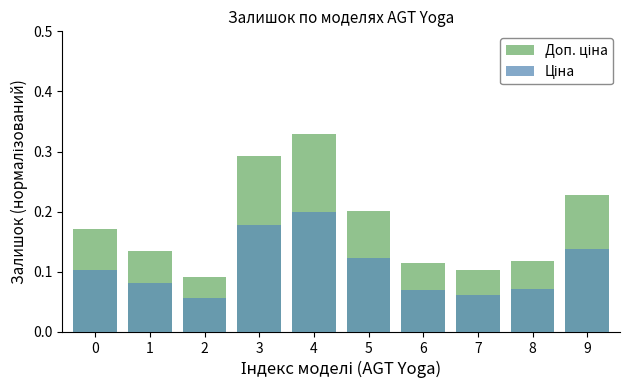

What is the difference between the second highest and second lowest values in the Доп. ціна series?

0.2